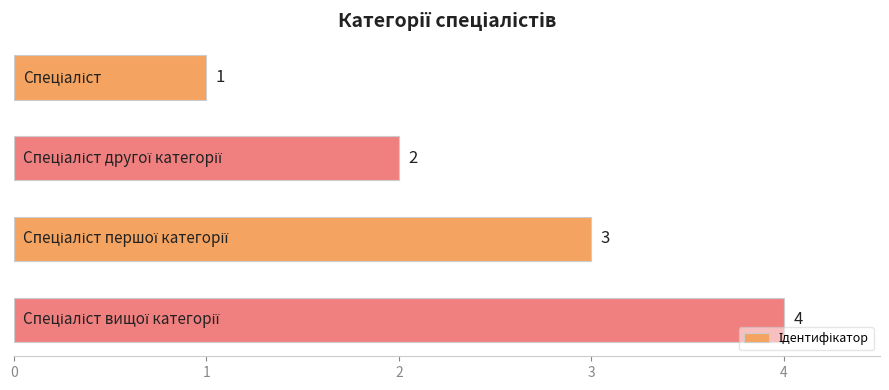

How many values are between 2 and 4?

3